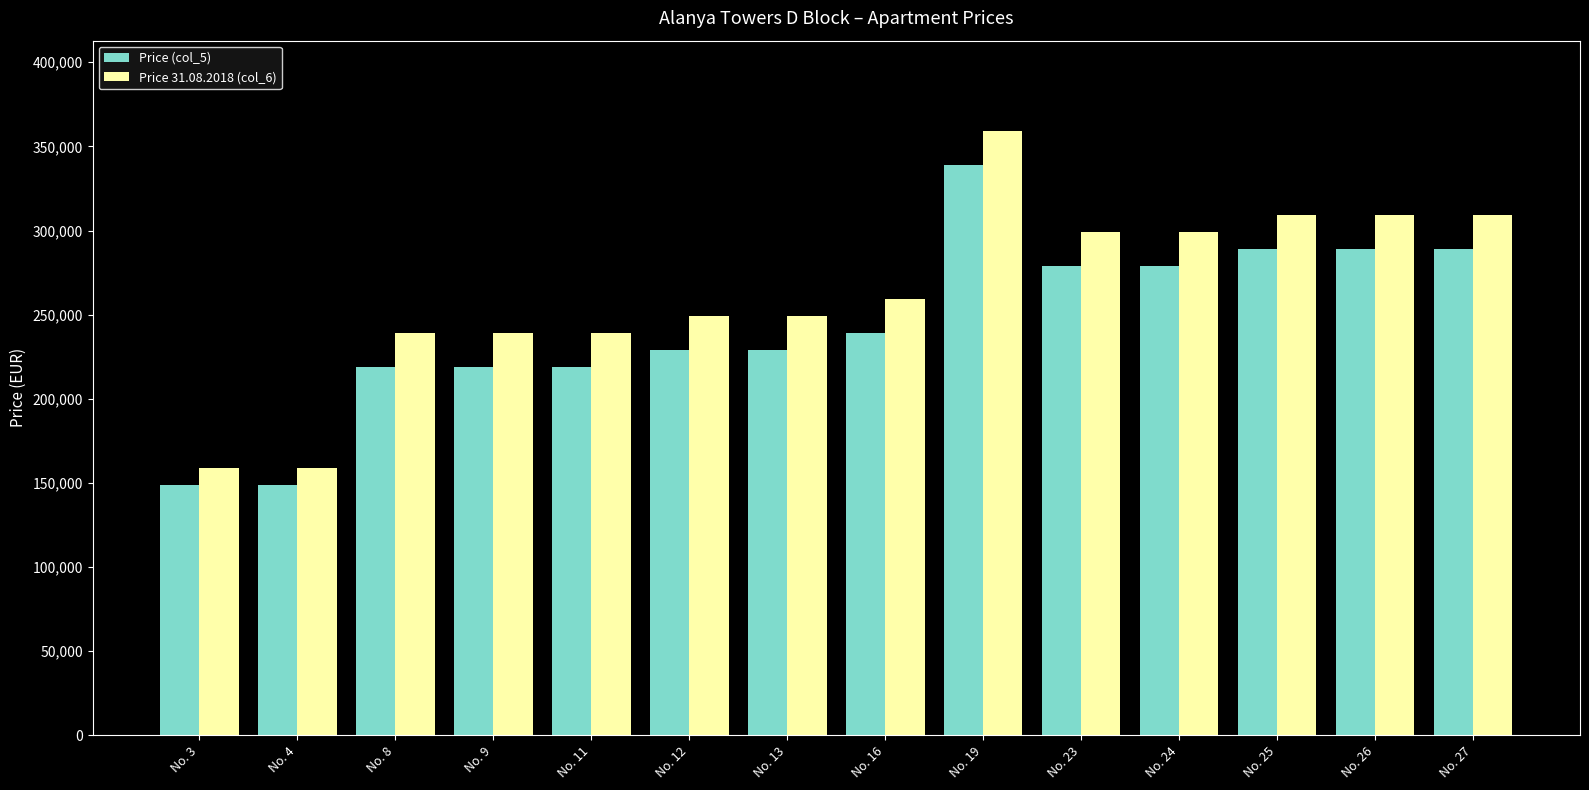

How many bars are there in total?

28